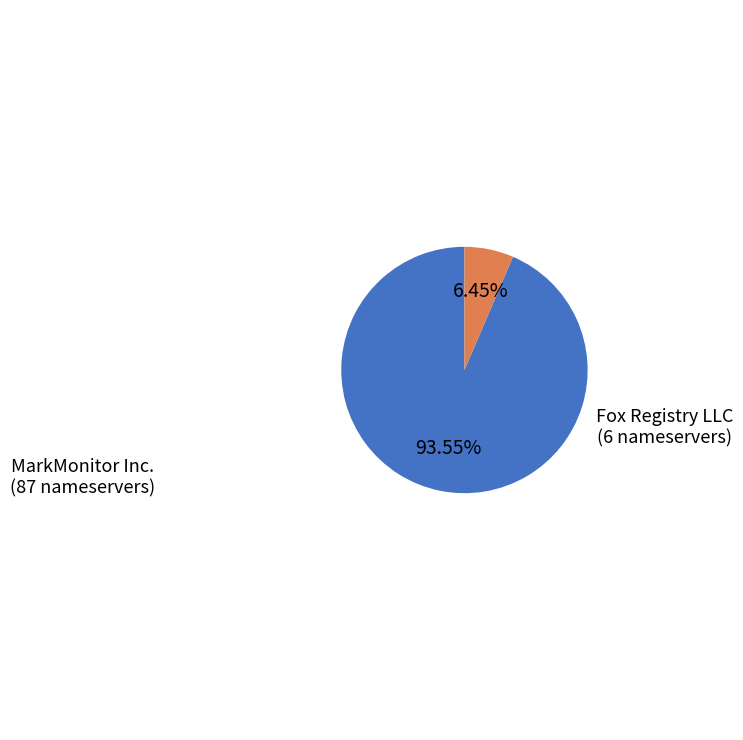

True or false: Fox Registry LLC accounts for 14% of the total.

False